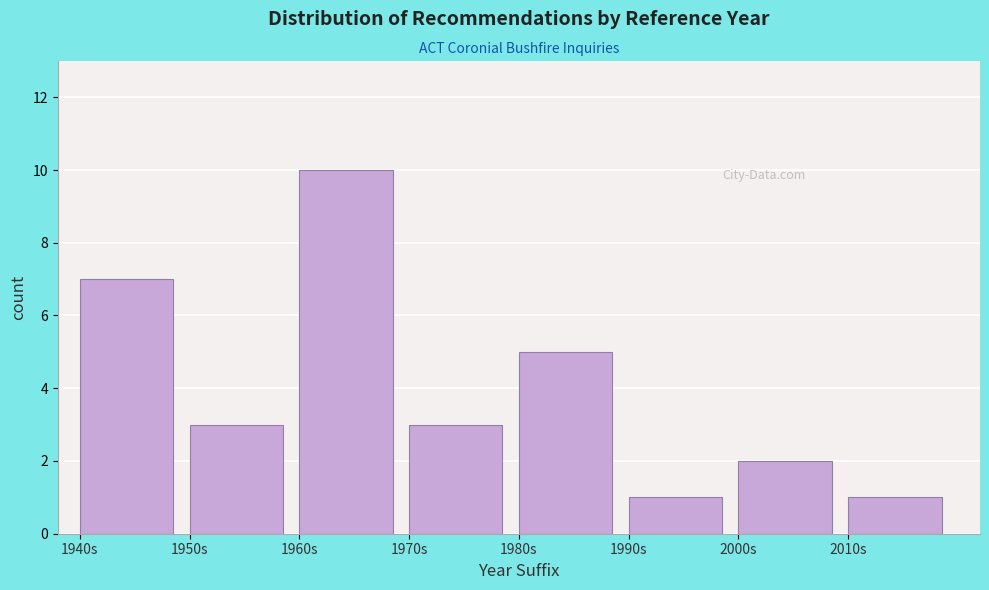

How tall is the bar that spans 2000 to 2010 on the x-axis? The values are not printed on the chart, so give them approximately, as read against the axis.

2